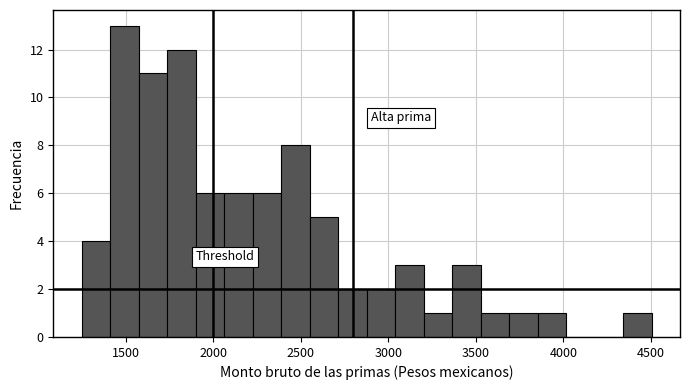

Around what value on the x-axis is the tallest bar? Give the approximate position of its centre, as read against the axis.

1500